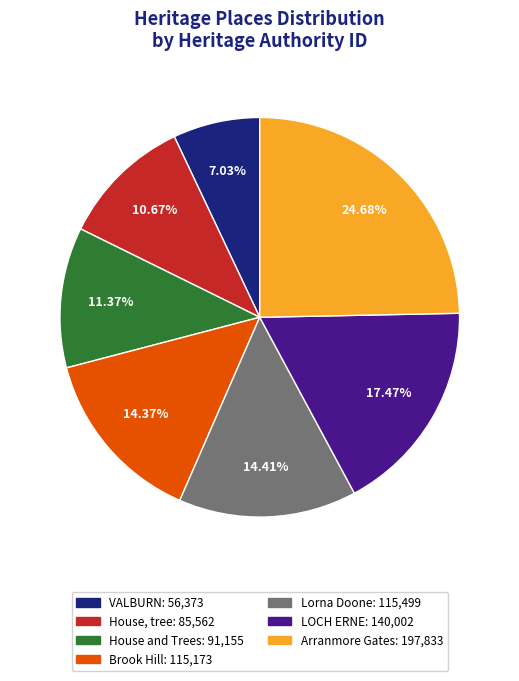

True or false: VALBURN accounts for 7% of the total.

True